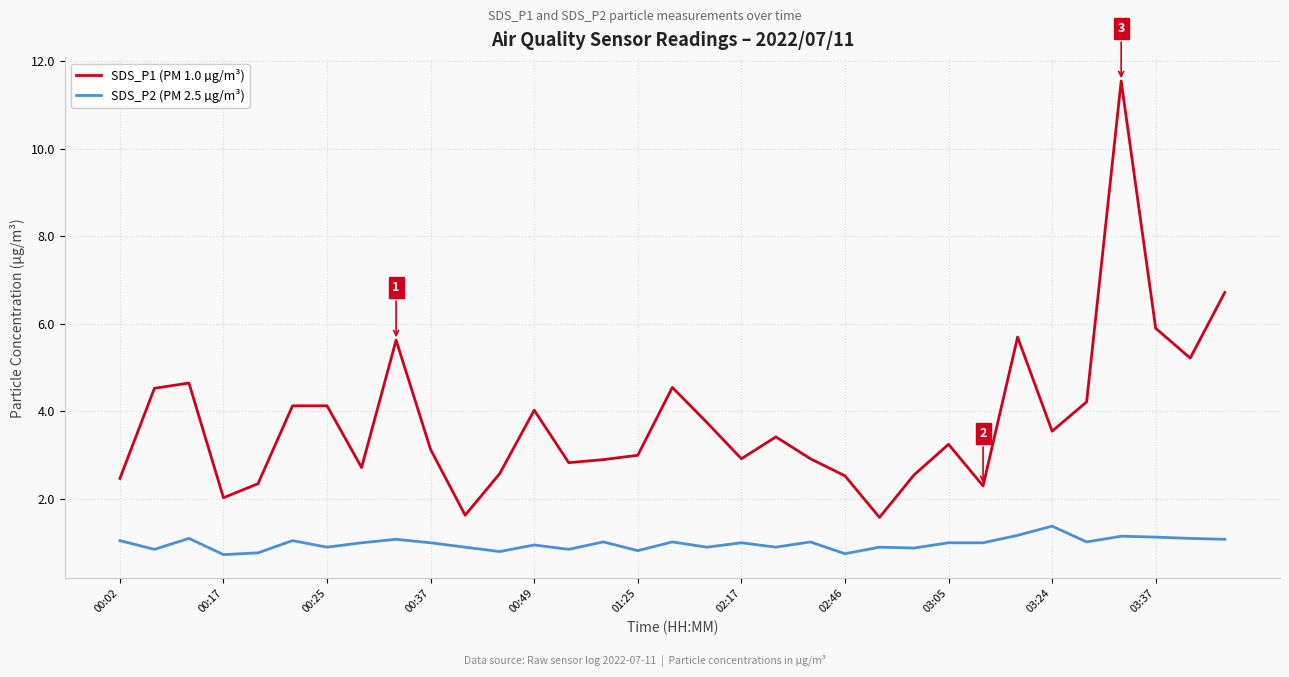

True or false: SDS_P2 (PM 2.5 µg/m³) and SDS_P1 (PM 1.0 µg/m³) cross at least once.

False